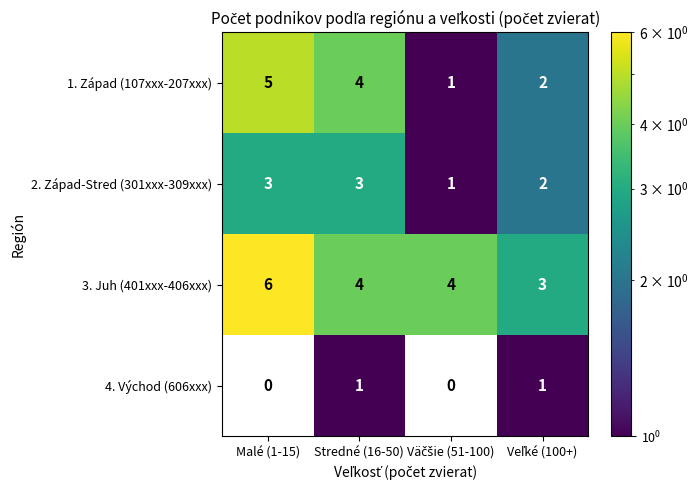

Which series has the largest total across all categories?

3. Juh (401xxx-406xxx)